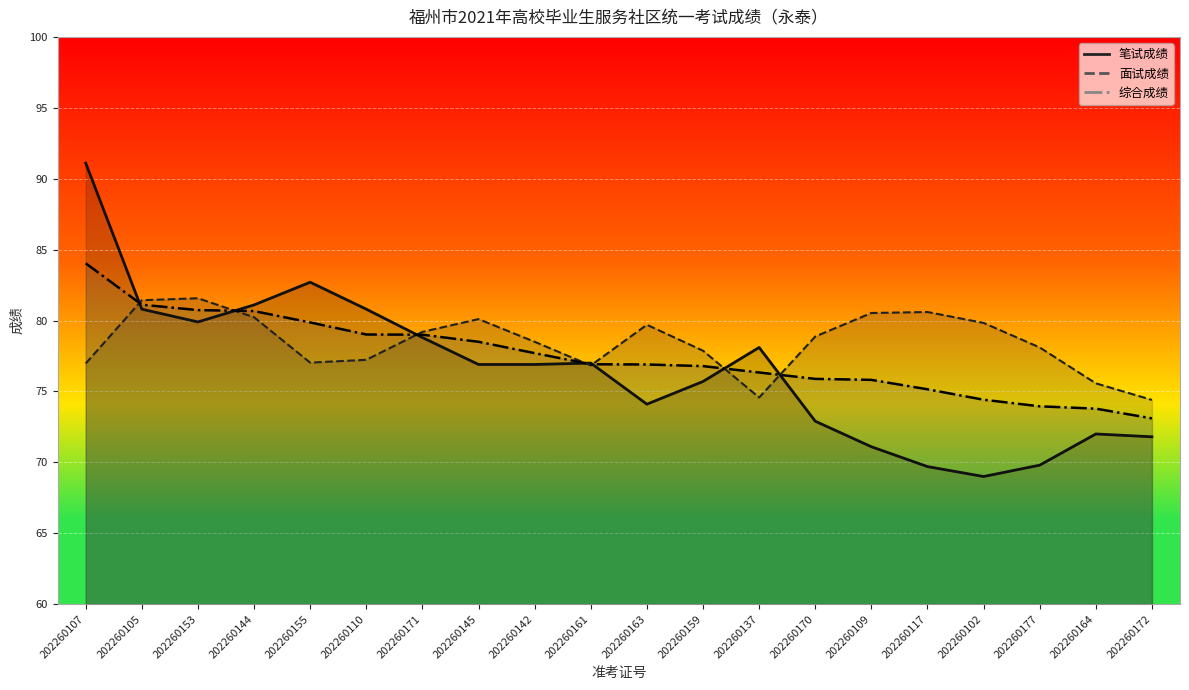

Which series has the largest range (max minus min)?

笔试成绩